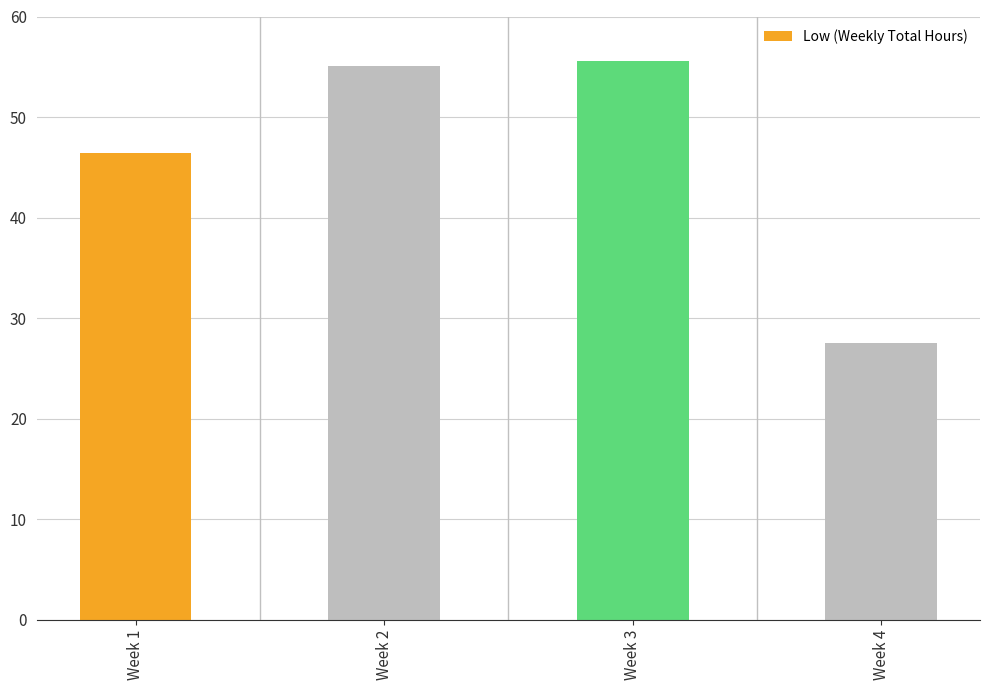

Which label corresponds to the largest value in the chart?

Week 3